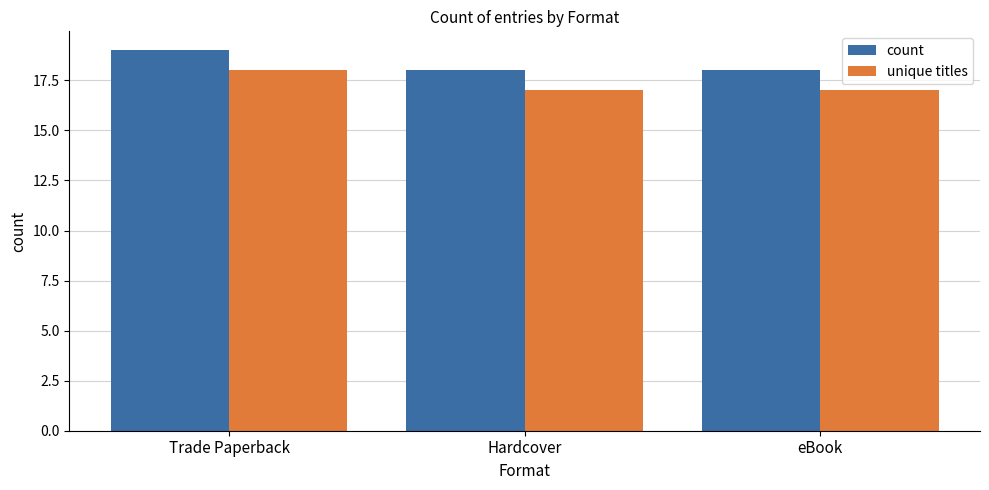

What is the smallest value displayed?

17